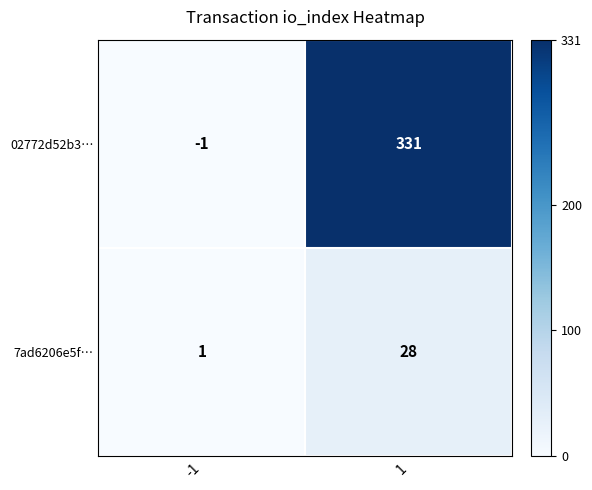

The value of 02772d52b3… at -1 is -1. True or false?

True